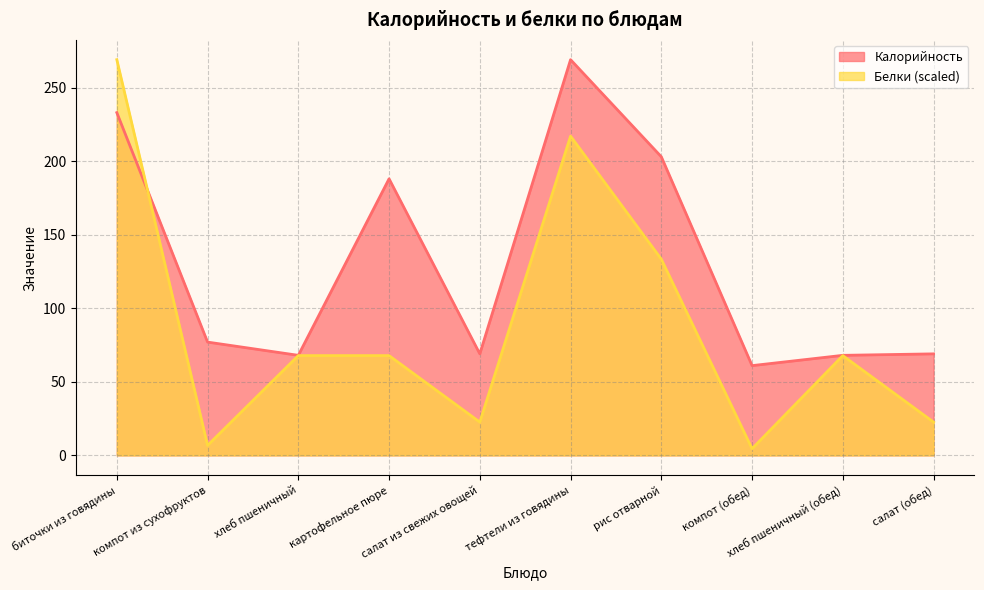

At хлеб пшеничный (обед), list the series in order from largest to smallest.

Калорийность, Белки